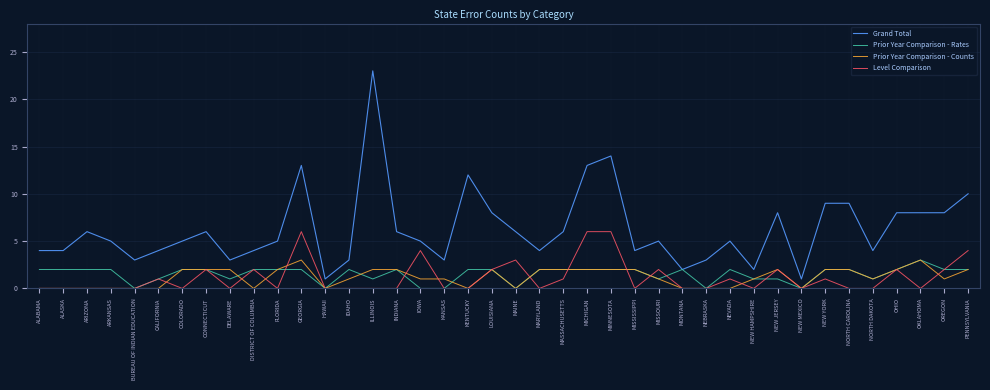

What position from the left is ALASKA?

2